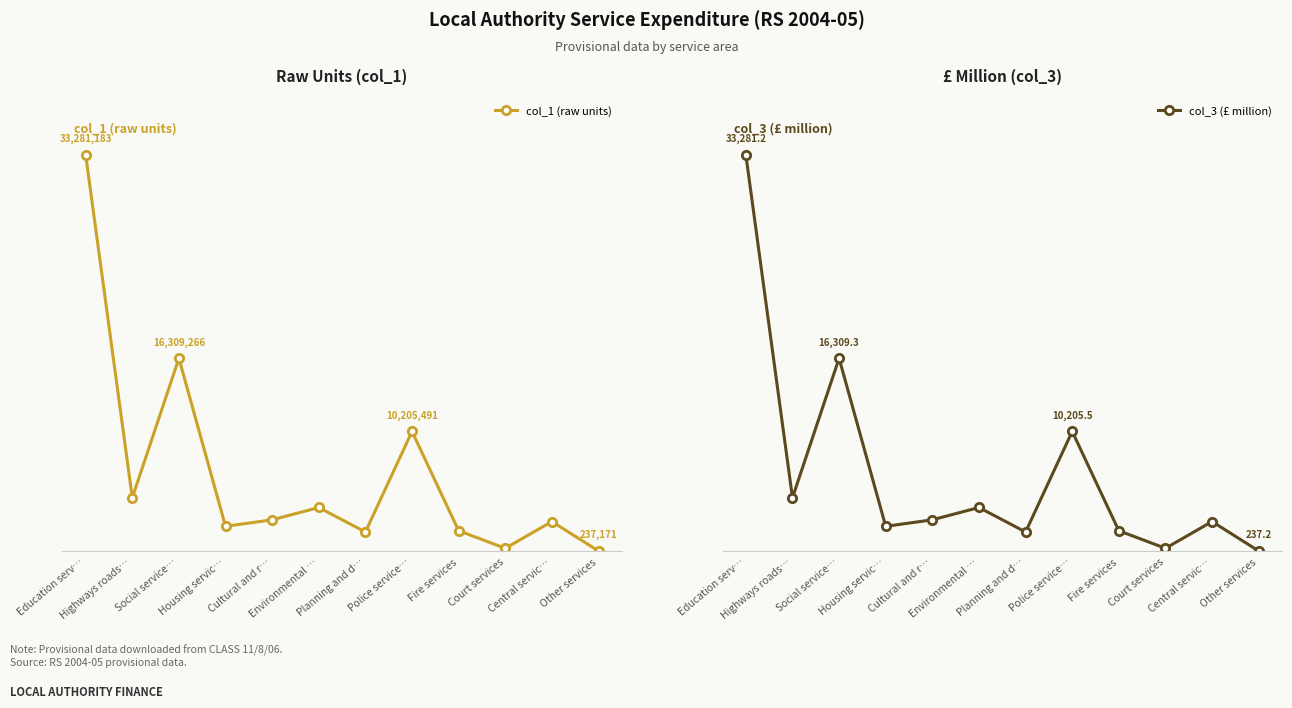

True or false: col_1 (raw units) and col_3 (£ million) intersect in this chart.

False